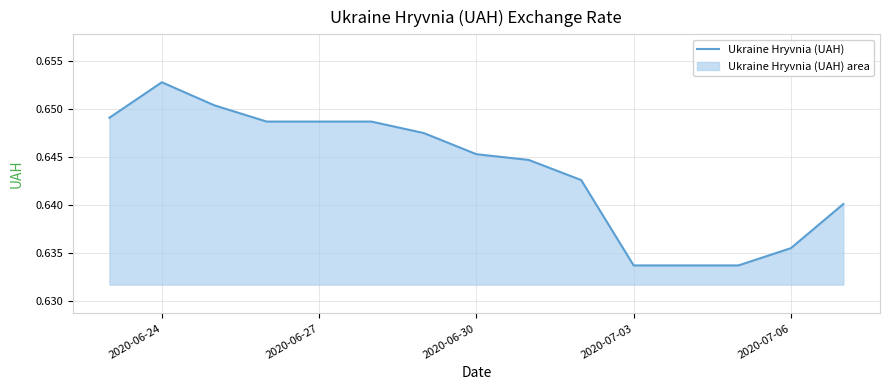

Count the values in the range 0 to 1.

15